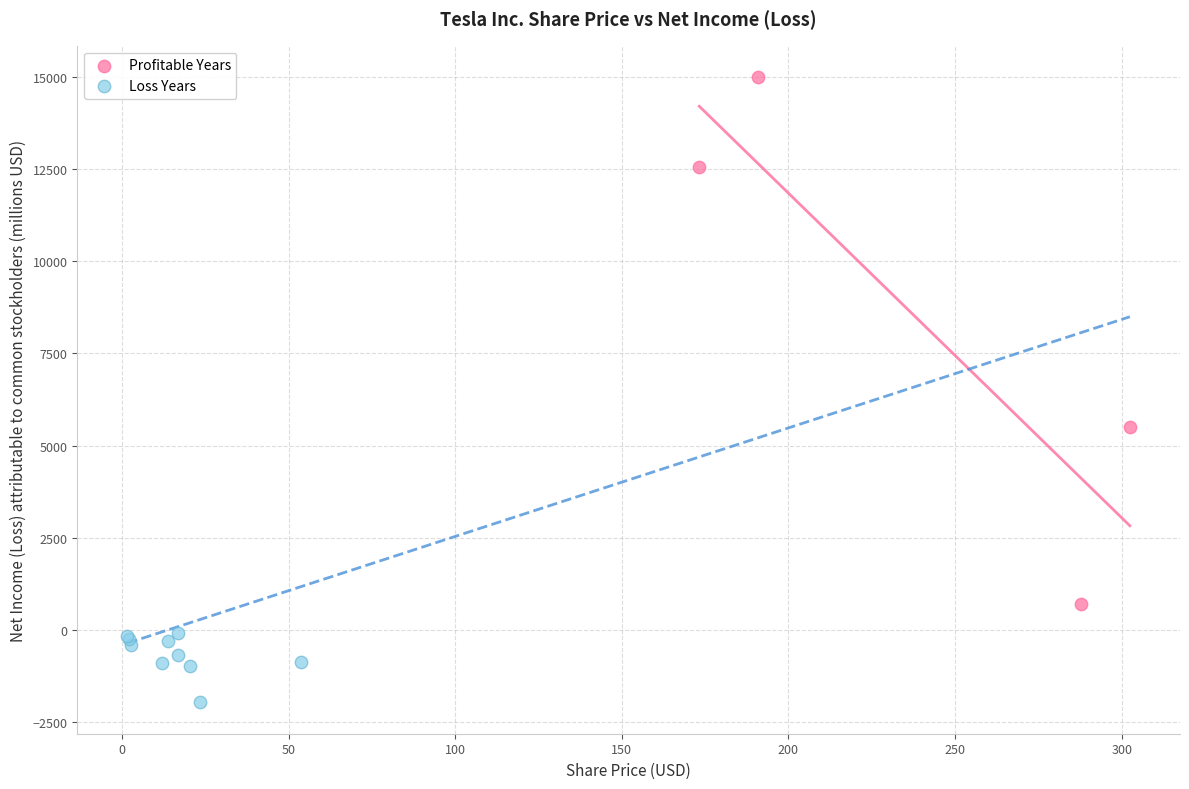

Which series contains the lowest Y value?

Loss Years